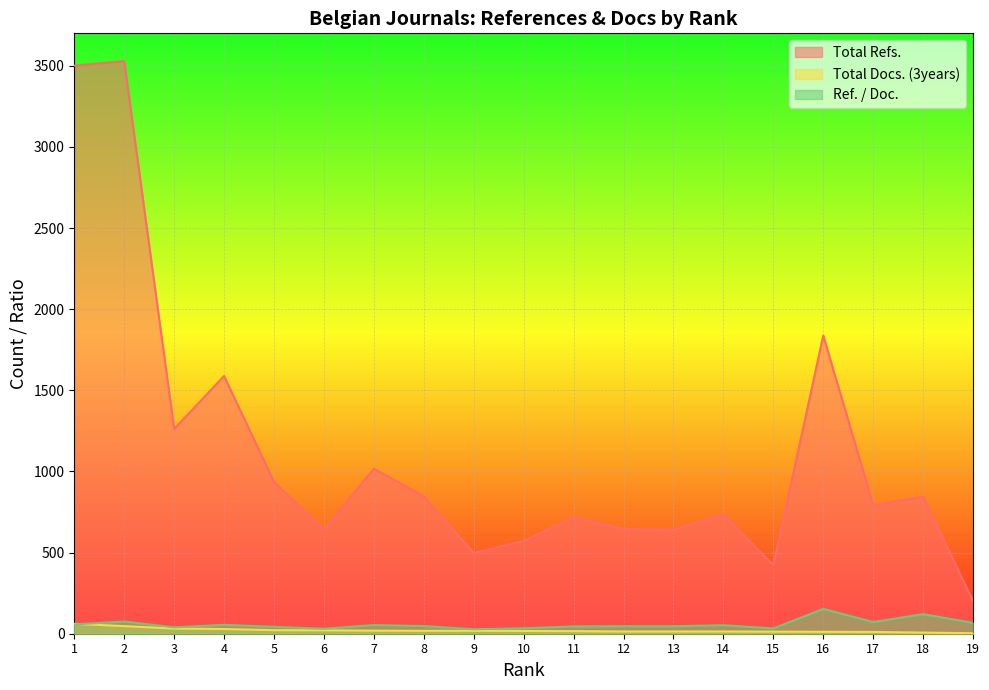

What is the value of the Total Refs. point at the 11th from the left?

718.0